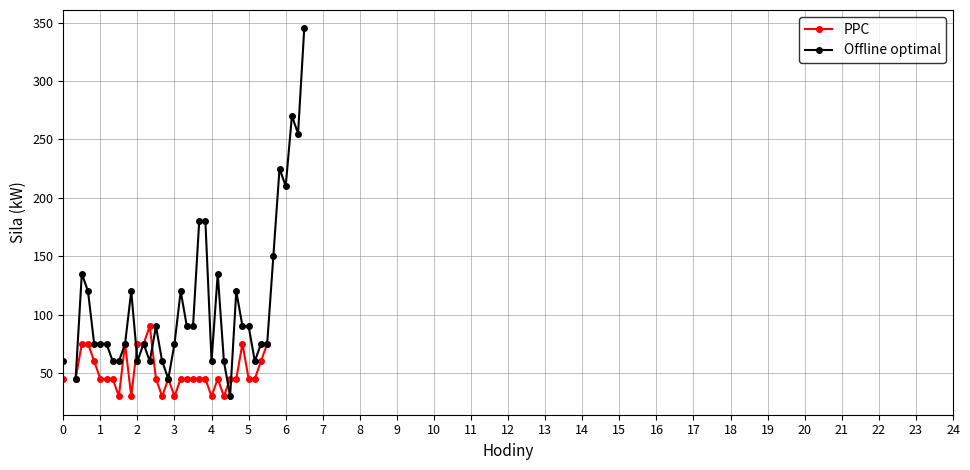

How many series are shown in this chart?

2